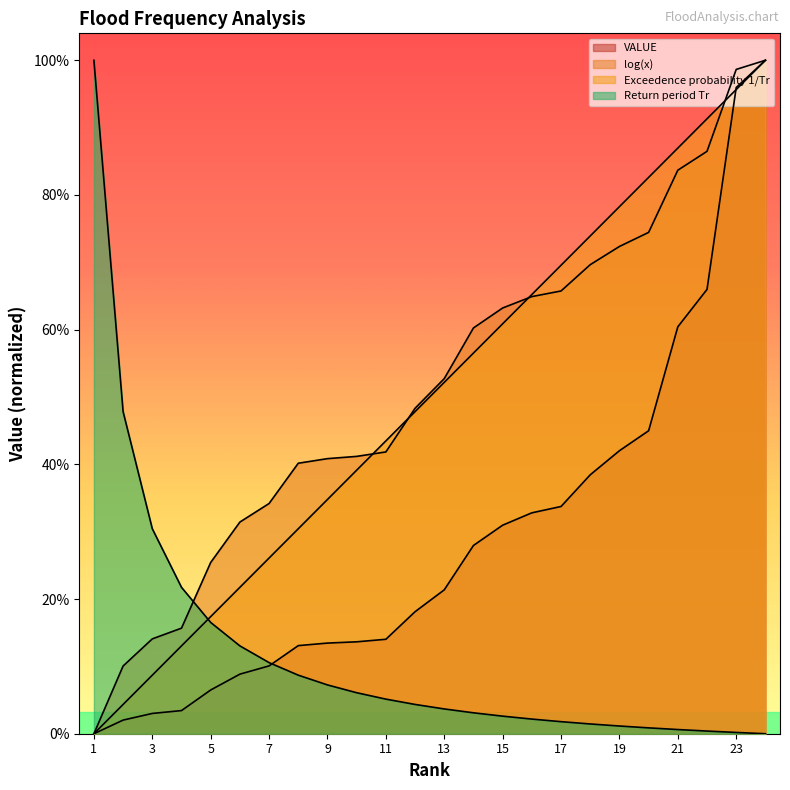

Which category has the highest value in the Exceedence probability 1/Tr series?

24